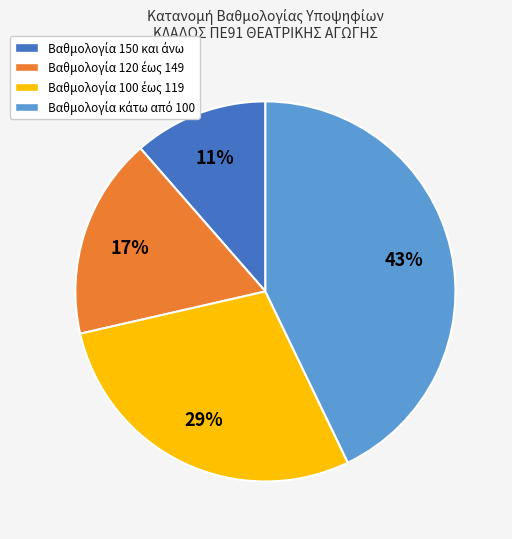

To the nearest percent, what is the average slice percentage?

25%